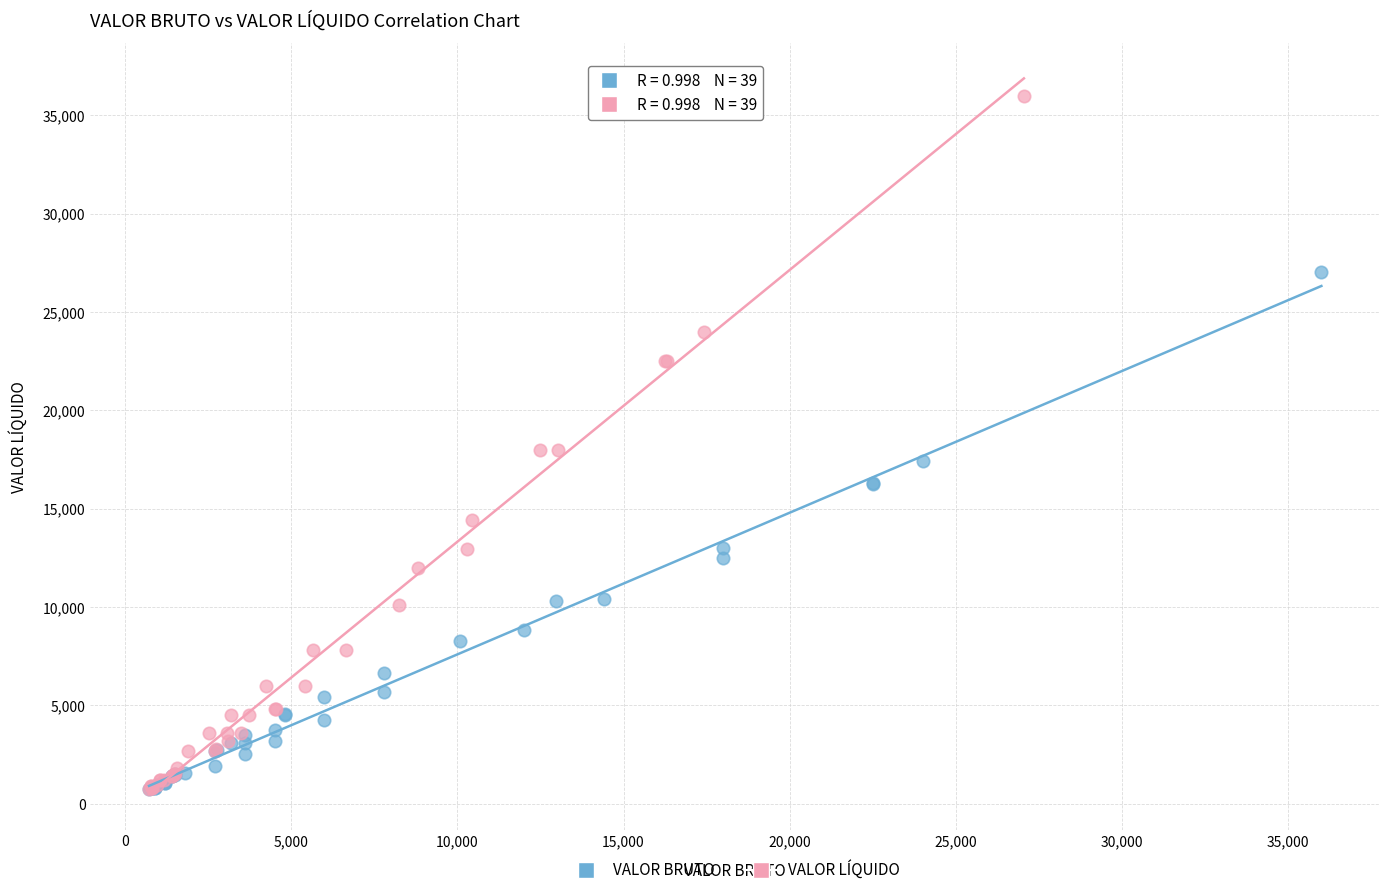

Which series reaches the maximum Y coordinate?

VALOR LÍQUIDO